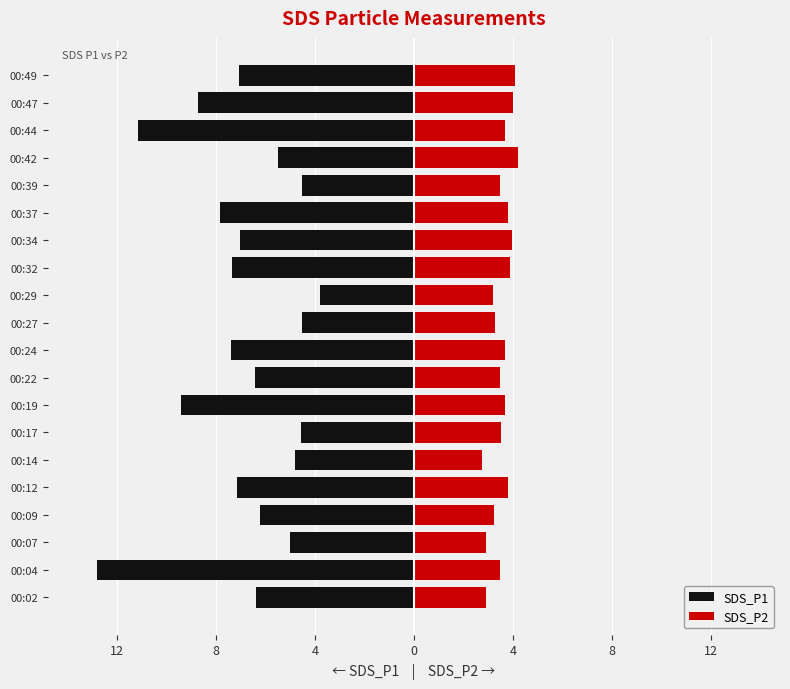

How many groups of bars are there?

20